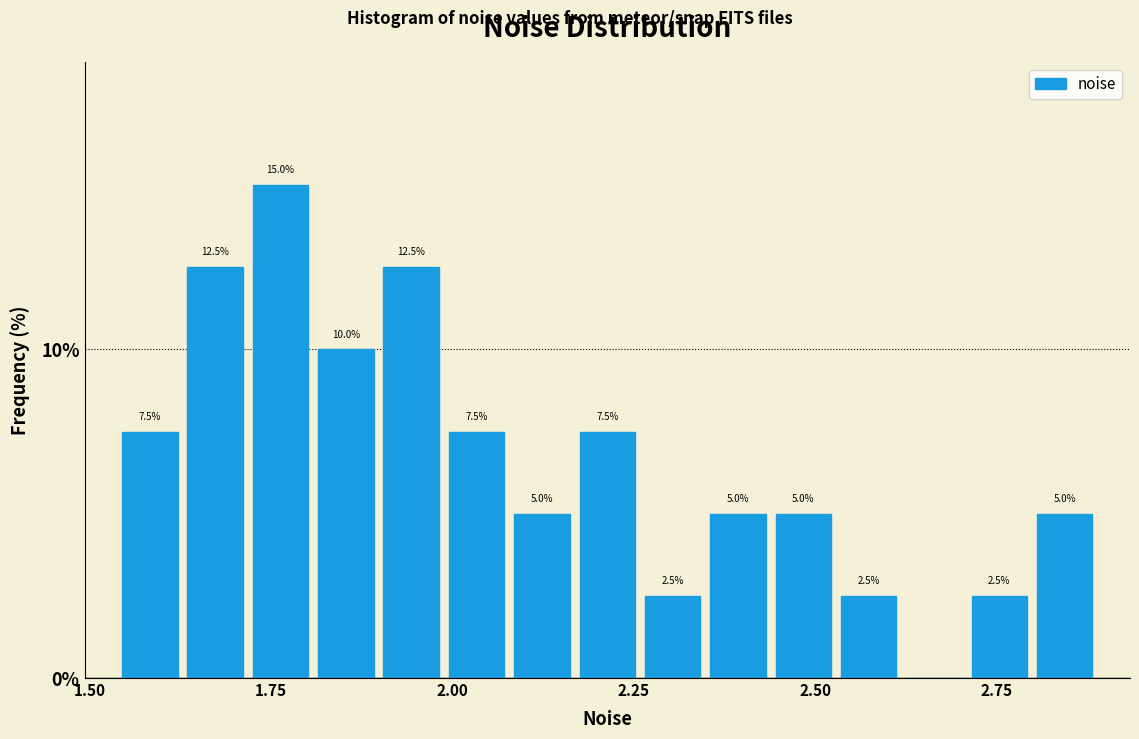

Around what value on the x-axis is the tallest bar? Give the approximate position of its centre, as read against the axis.

1.75